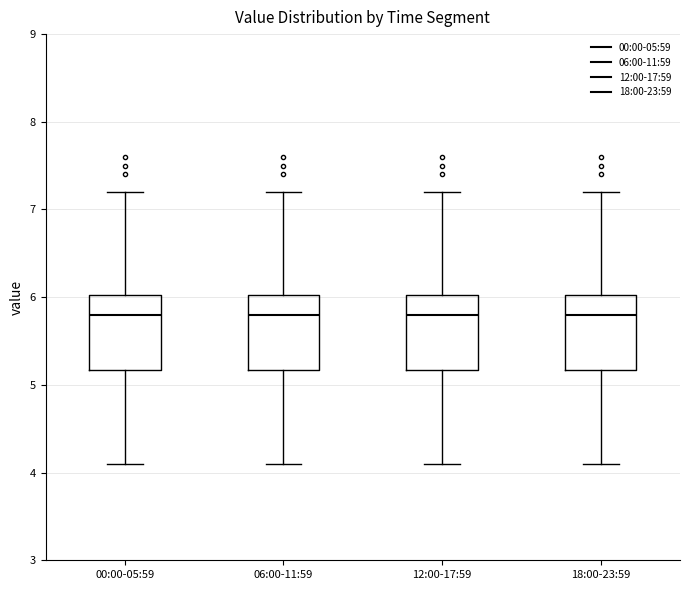

Reading left to right, read every box against the y-axis: the position of its median line, the range the box covers, and the ends of its whiskers. The values are not printed on the chart, so give them approximately, as read against the axis.

00:00-05:59: median 5.8, box 5.2 to 6.0, whiskers 4.1 to 7.2
06:00-11:59: median 5.8, box 5.2 to 6.0, whiskers 4.1 to 7.2
12:00-17:59: median 5.8, box 5.2 to 6.0, whiskers 4.1 to 7.2
18:00-23:59: median 5.8, box 5.2 to 6.0, whiskers 4.1 to 7.2